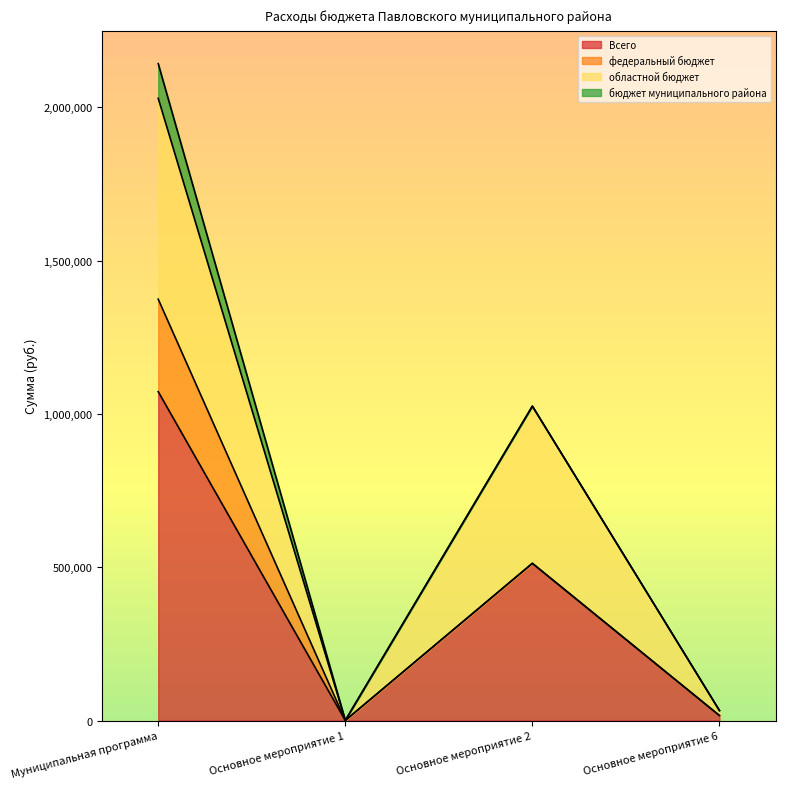

What is the label of the 3rd point from the left?

Основное мероприятие 2